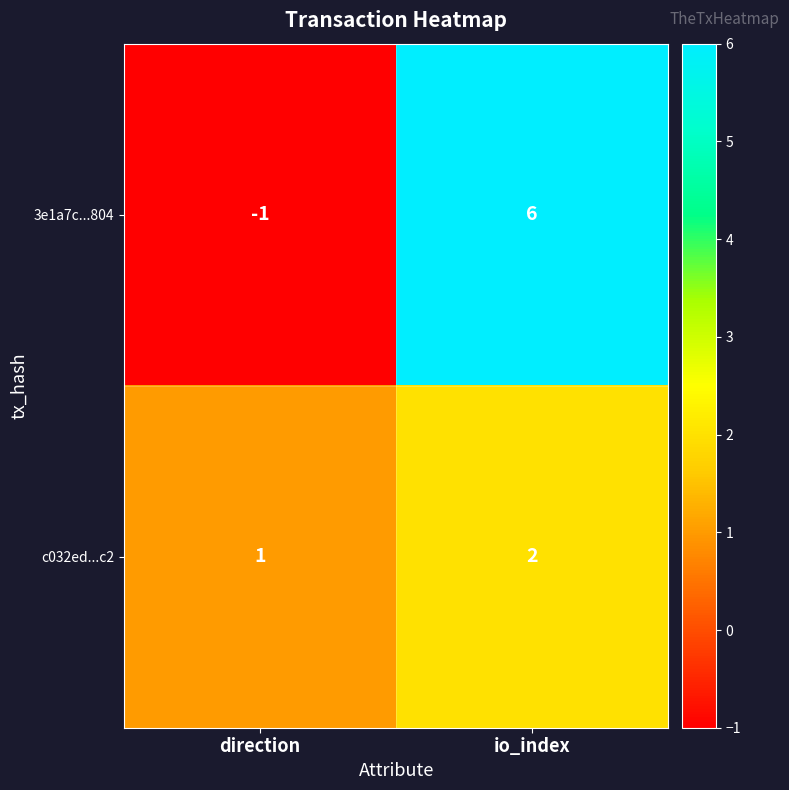

Rank the series by their maximum value, from highest to lowest.

3e1a7c...804, c032ed...c2